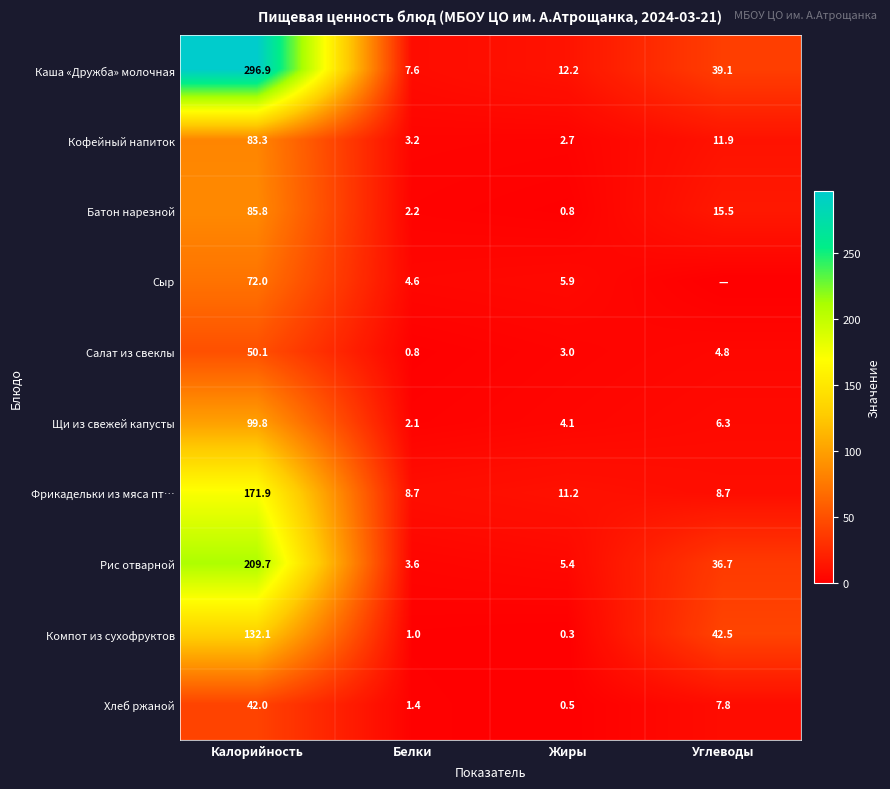

Which label corresponds to the largest value in the chart?

Калорийность